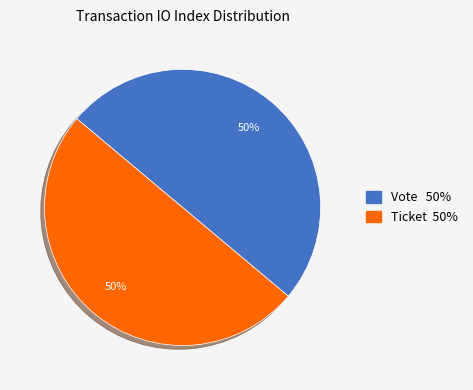

To the nearest percent, what is the average slice percentage?

50%